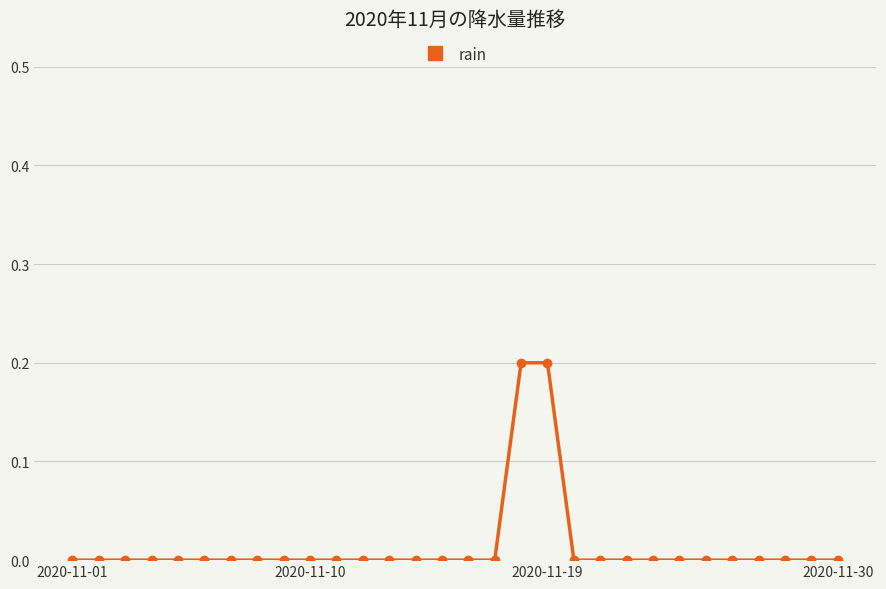

What is the sum of all values?

0.4